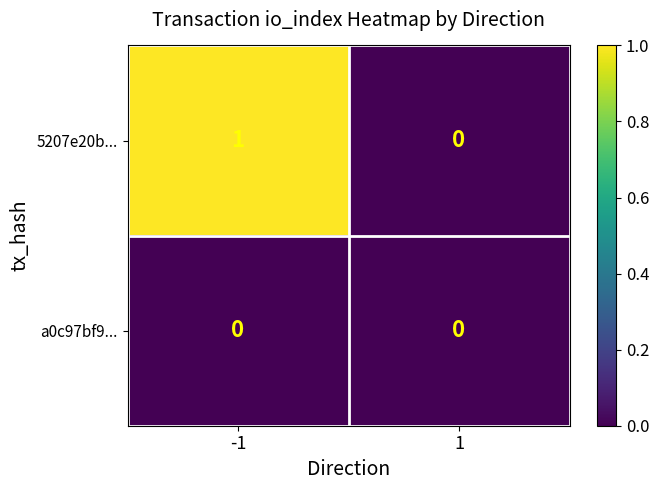

Rank the categories by 5207e20b... value from highest to lowest.

-1, 1